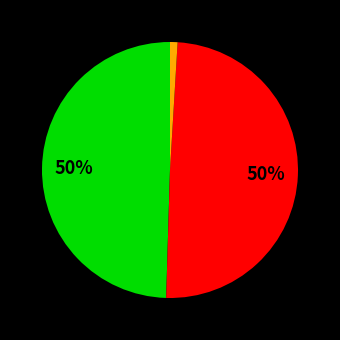

Is there any slice that represents more than half of the pie?

No